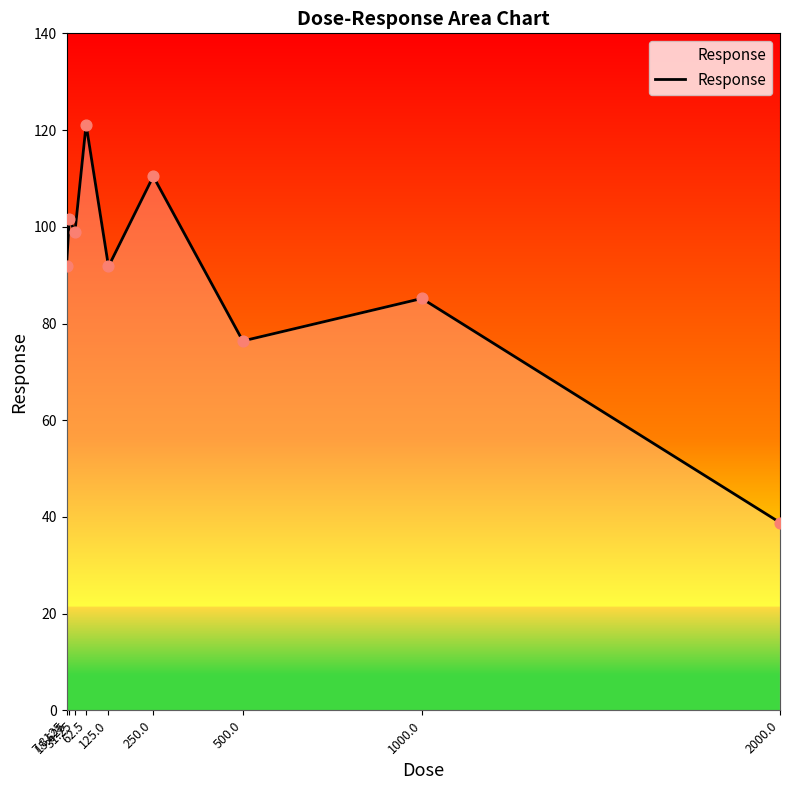

Approximately how many times larger is the value at 31.25 compared to 2000.0?

2.5